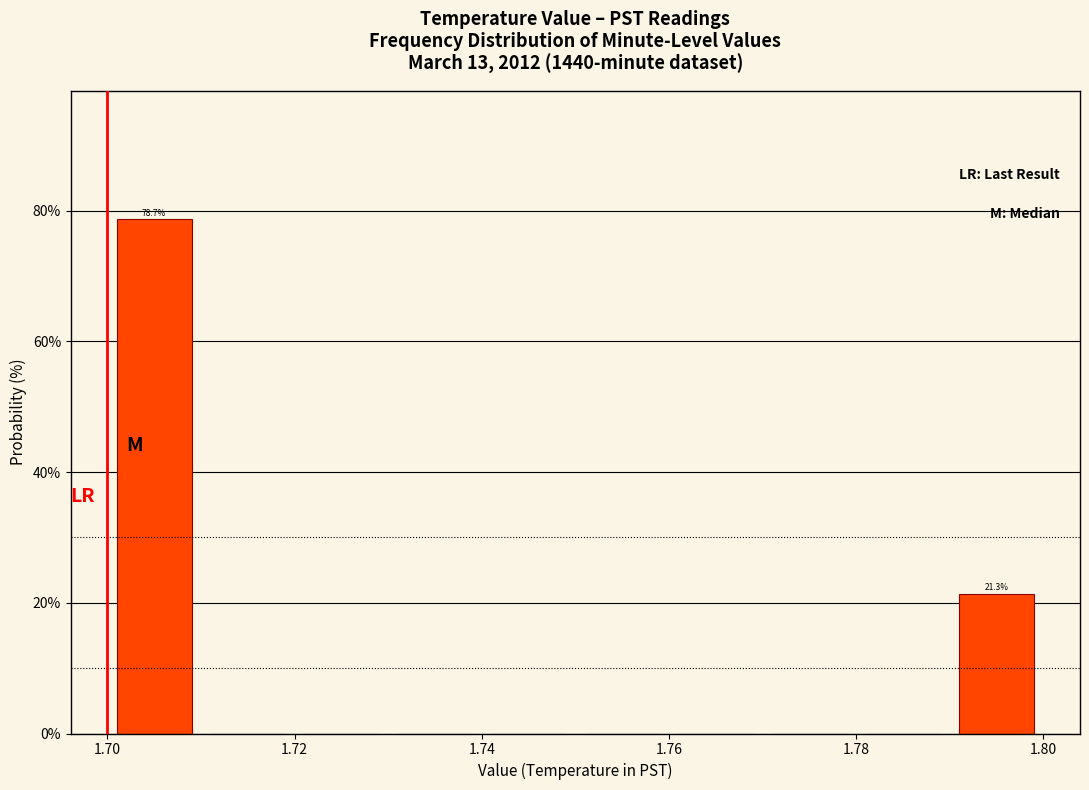

Over which range of the x-axis is the bar tallest?

1.70 to 1.71